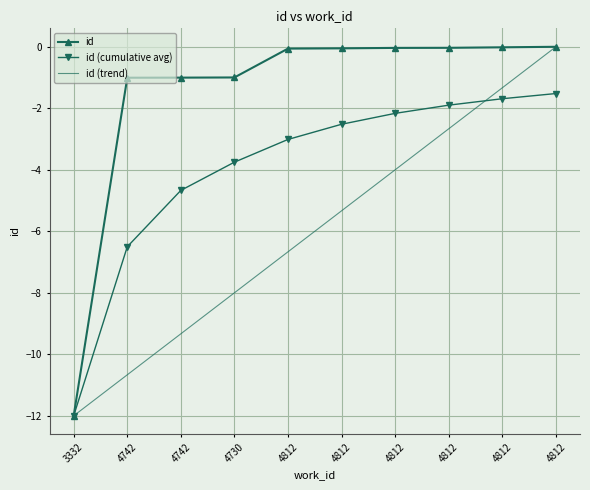

True or false: id (cumulative avg) has a value of -2.2 at 4812.

True